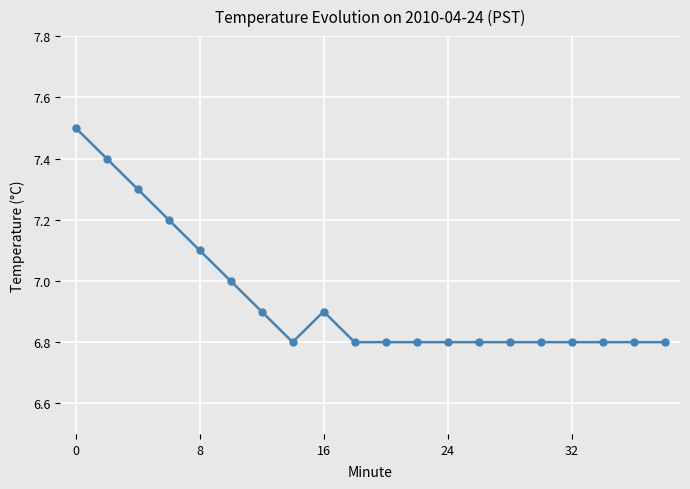

What is the average value?

6.9